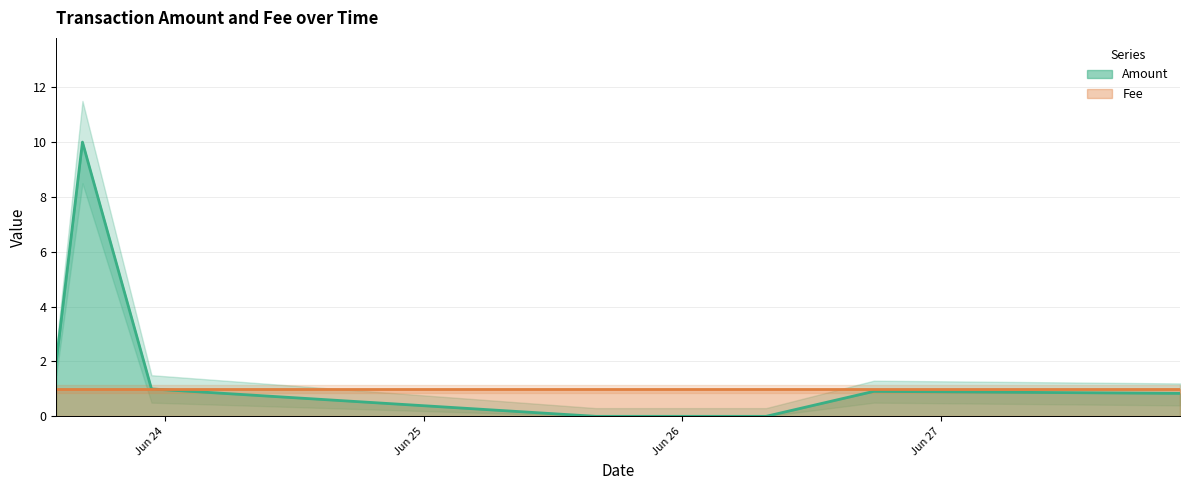

The value of Fee at 2017-06-26 17:47:39 is 1.0. True or false?

True